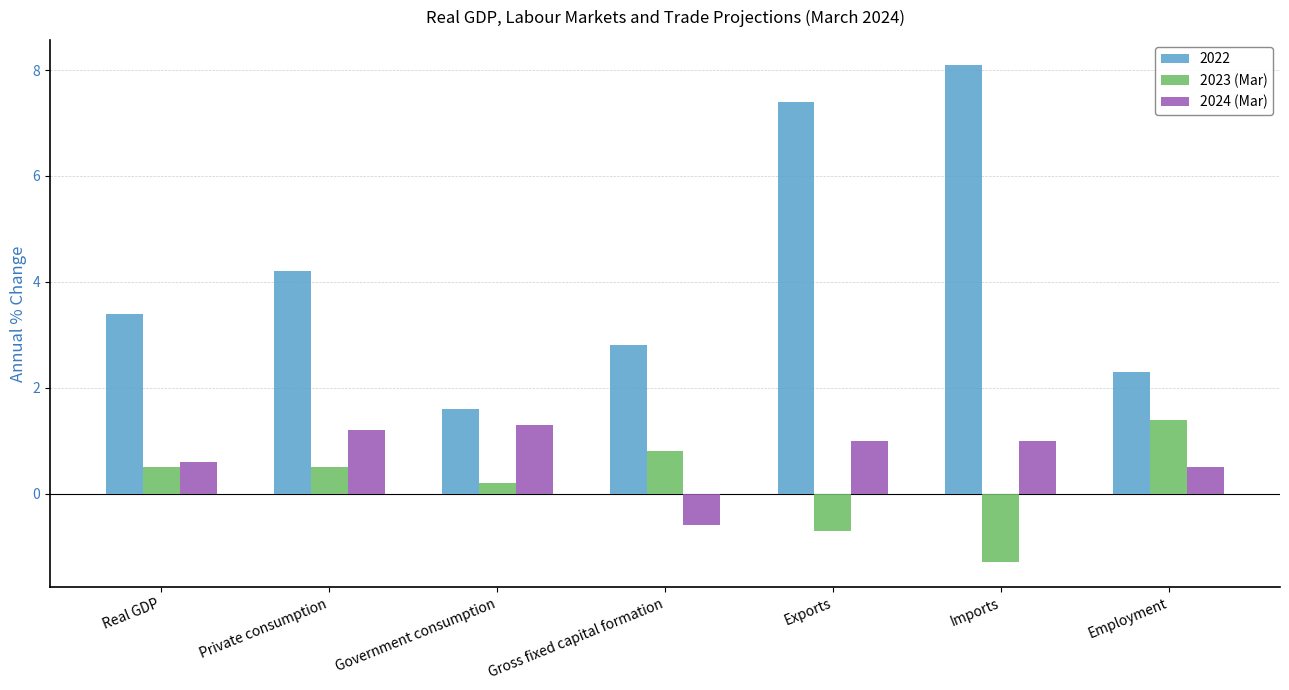

What is the value of the 2023 (Mar) bar at the 1st from the left?

0.5